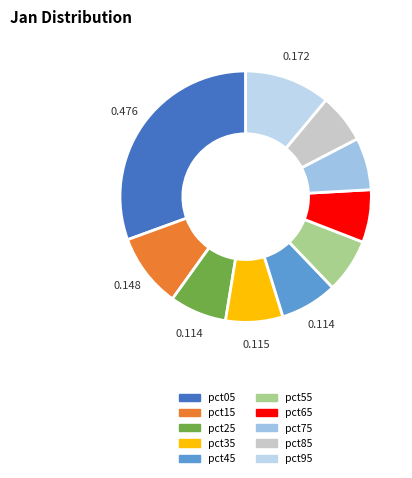

Is it true that pct45 is 7% of the pie?

True